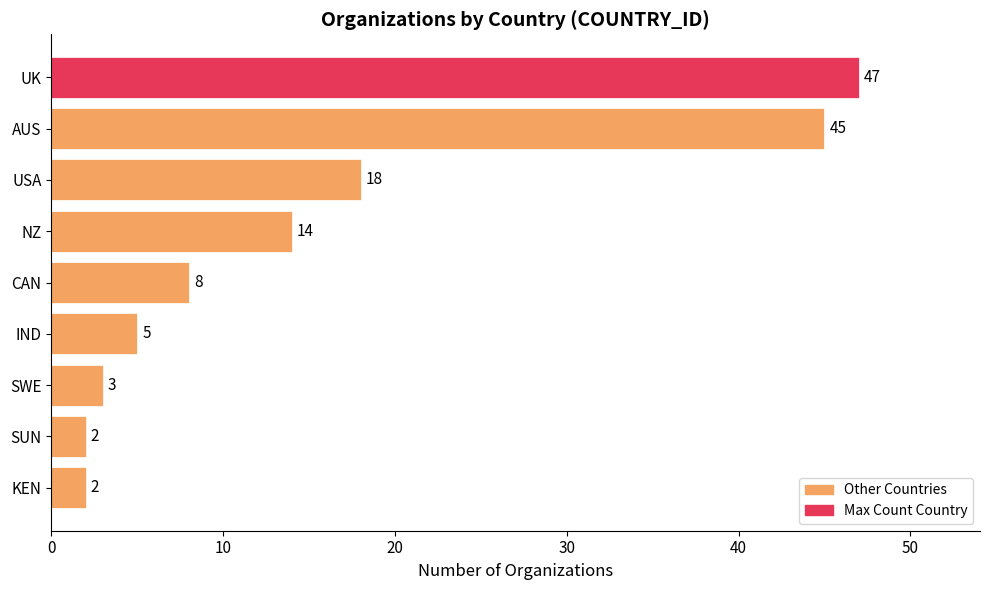

Which label corresponds to the largest value in the chart?

UK